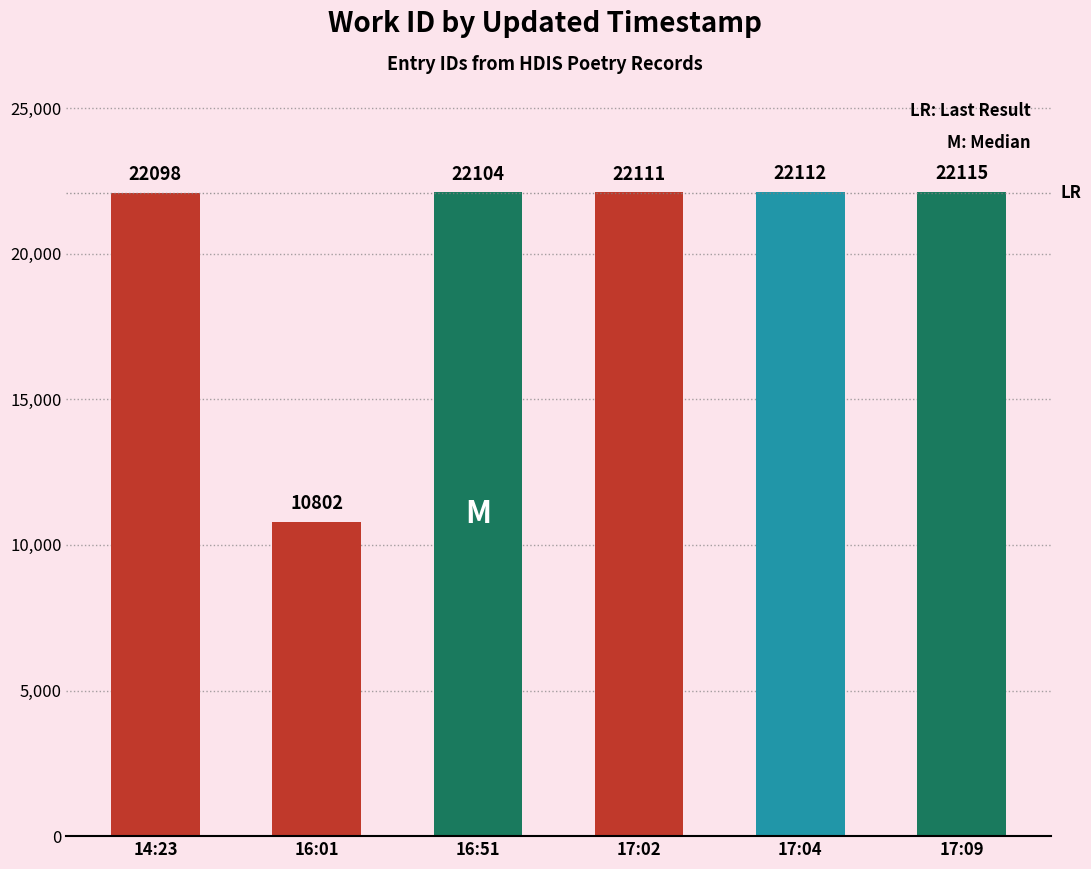

The chart shows a value of 12370 at 14:23. True or false?

False